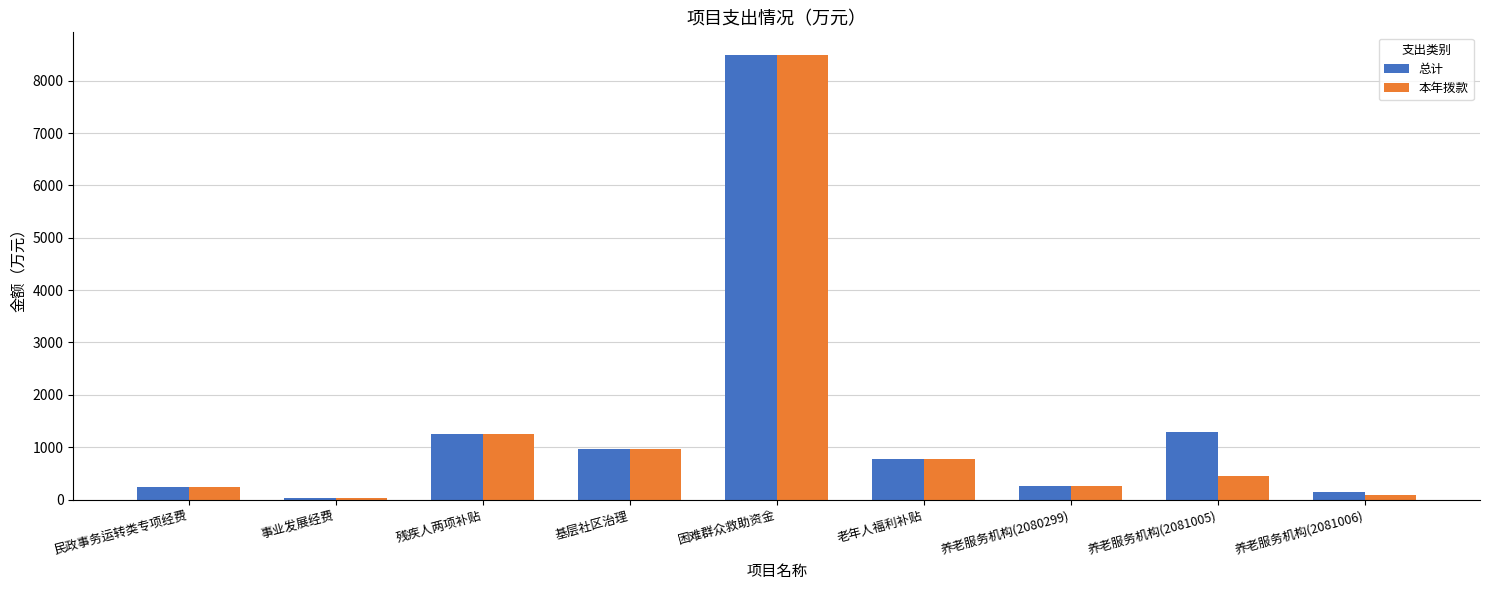

What is the total value across all series at 残疾人两项补贴?

2486.4